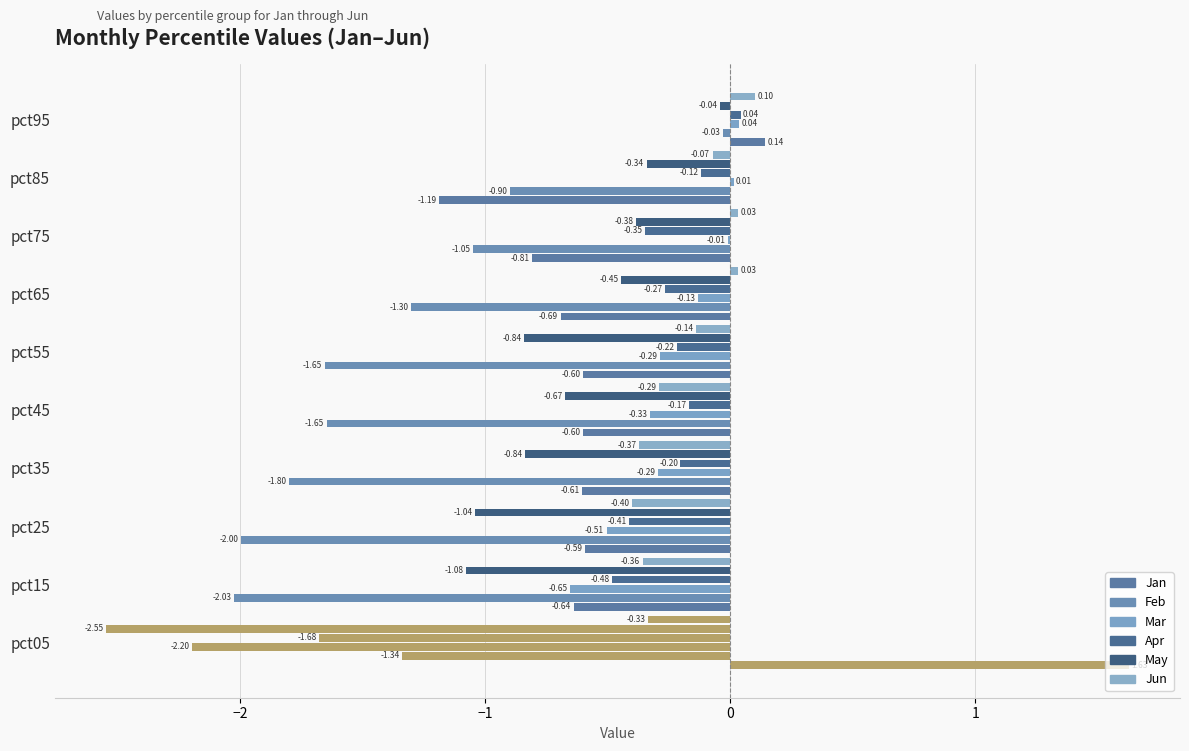

Which series has the widest spread of values?

Jan